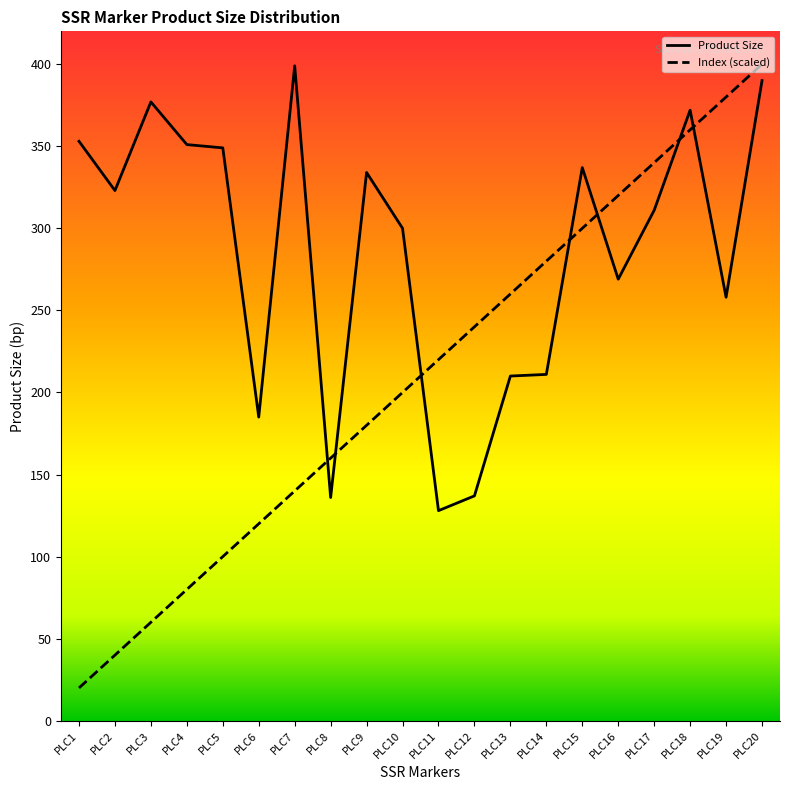

Where is the first local maximum for Product Size?

PLC3